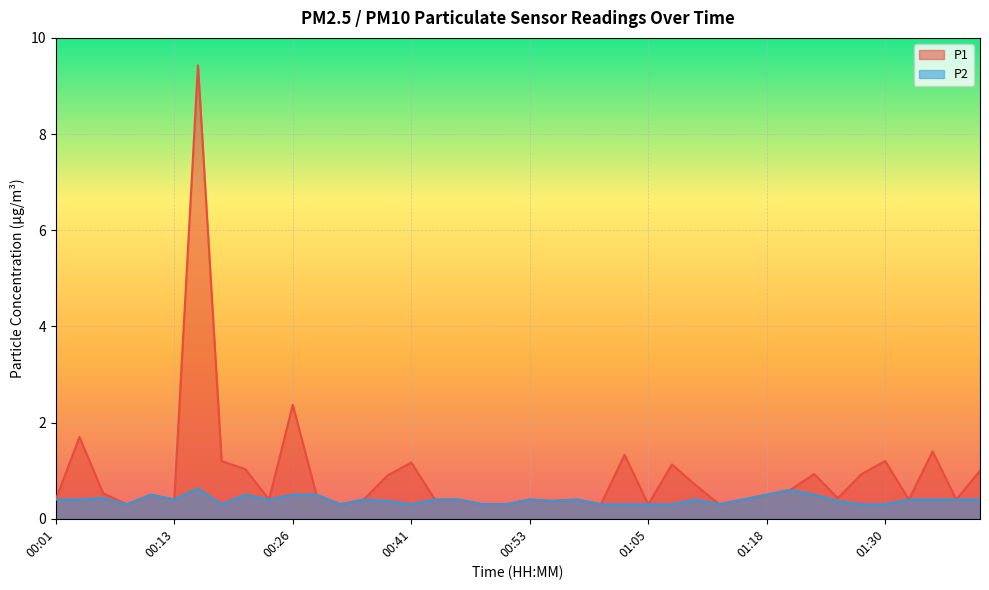

What is the average value of the P1 series?

0.9